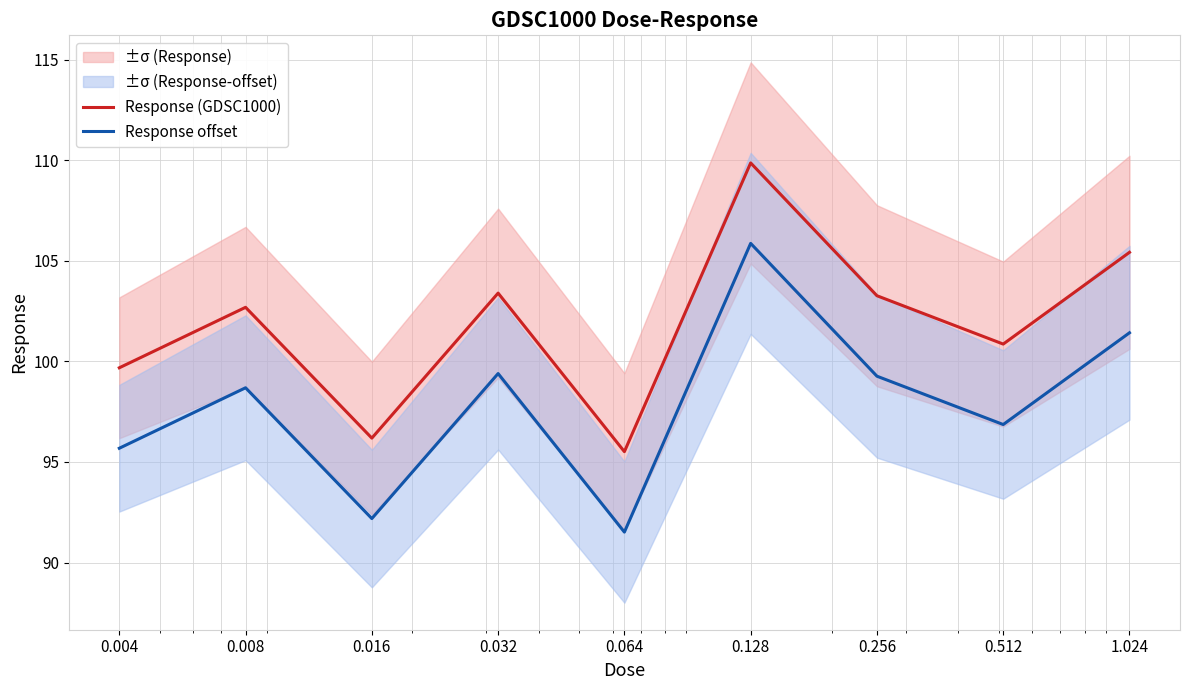

What is the minimum value shown in the chart?

91.5